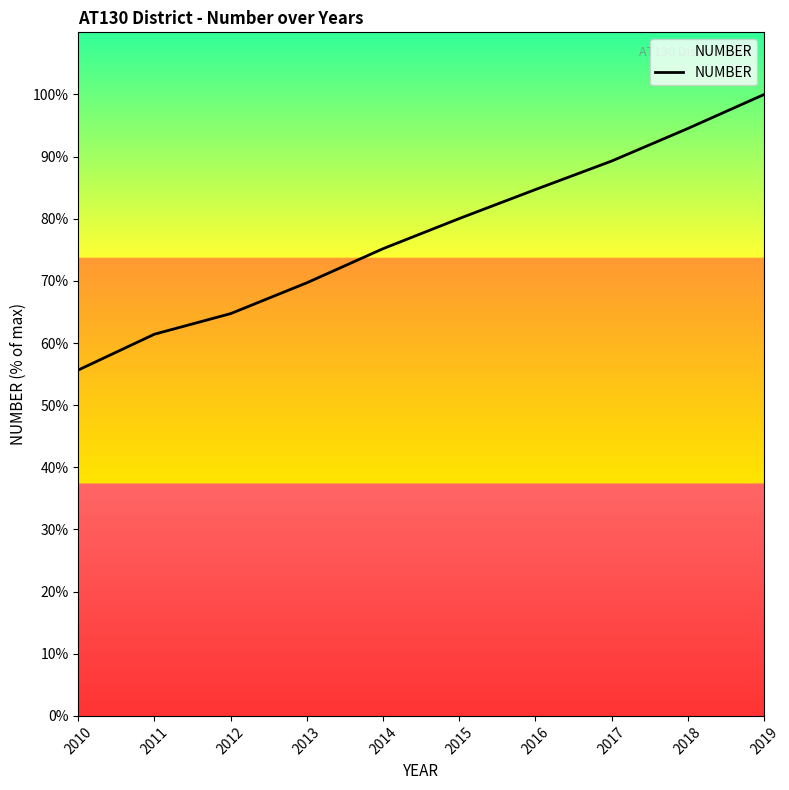

Approximately how many times larger is the value at 2012 compared to 2018?

0.7